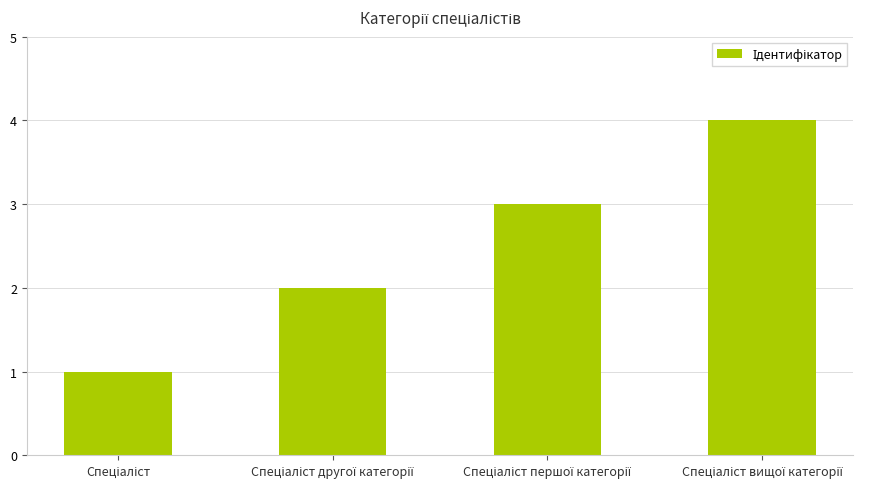

What is the greatest value displayed?

4